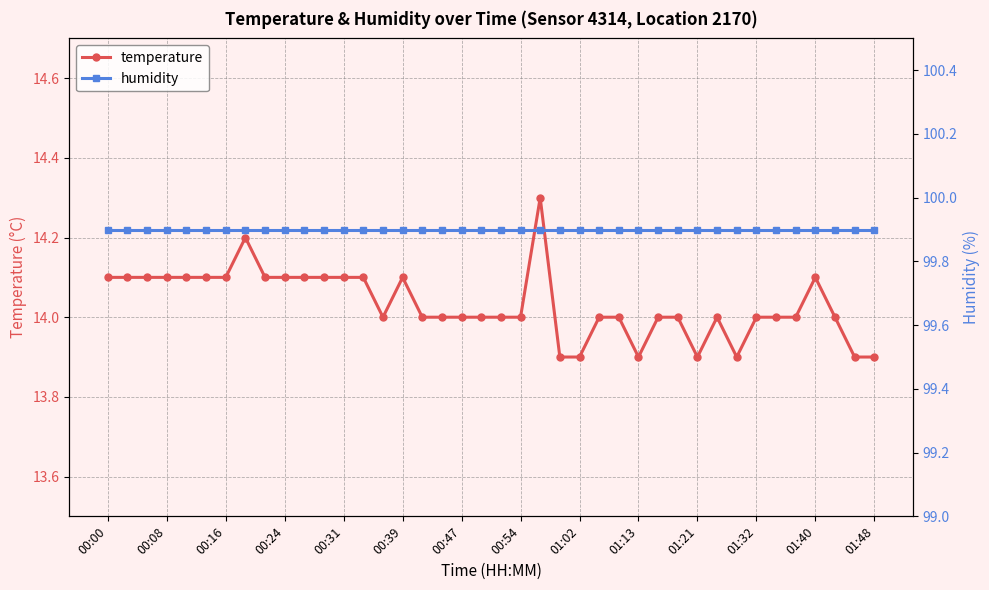

At 14, list the series in order from largest to smallest.

humidity, temperature